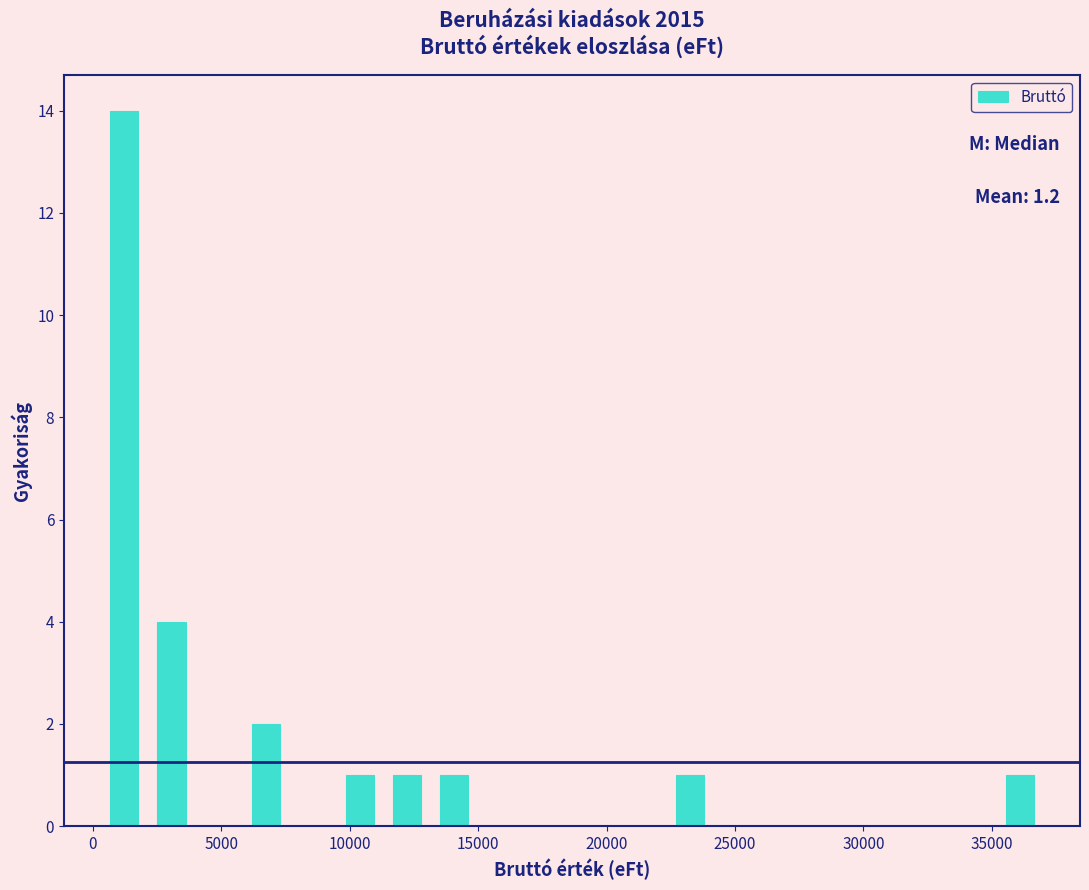

Read against the x-axis, roughly where is the centre of the tallest bar?

1000